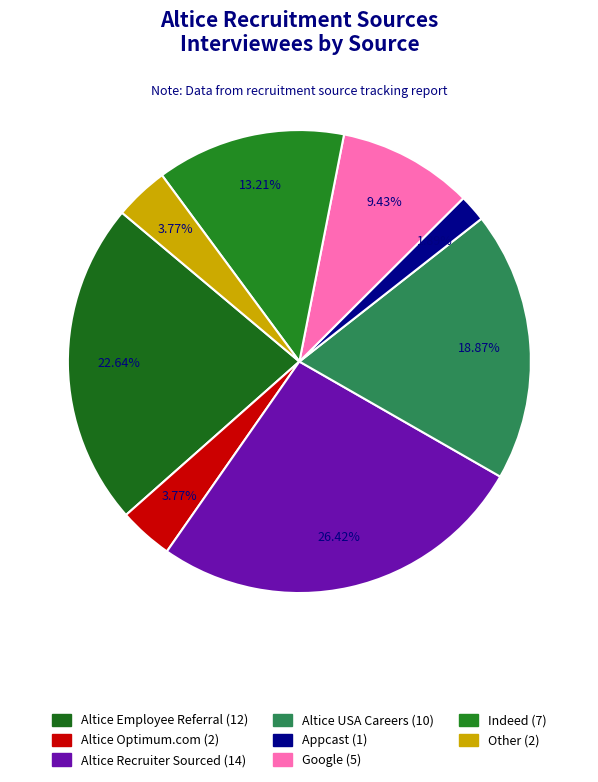

How many slices are in this pie chart?

8